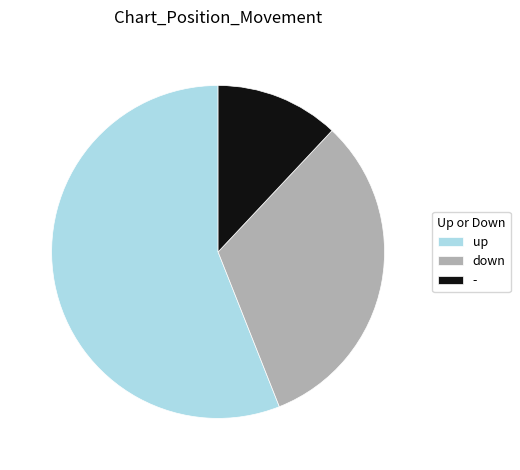

What is the largest slice in the pie chart?

up